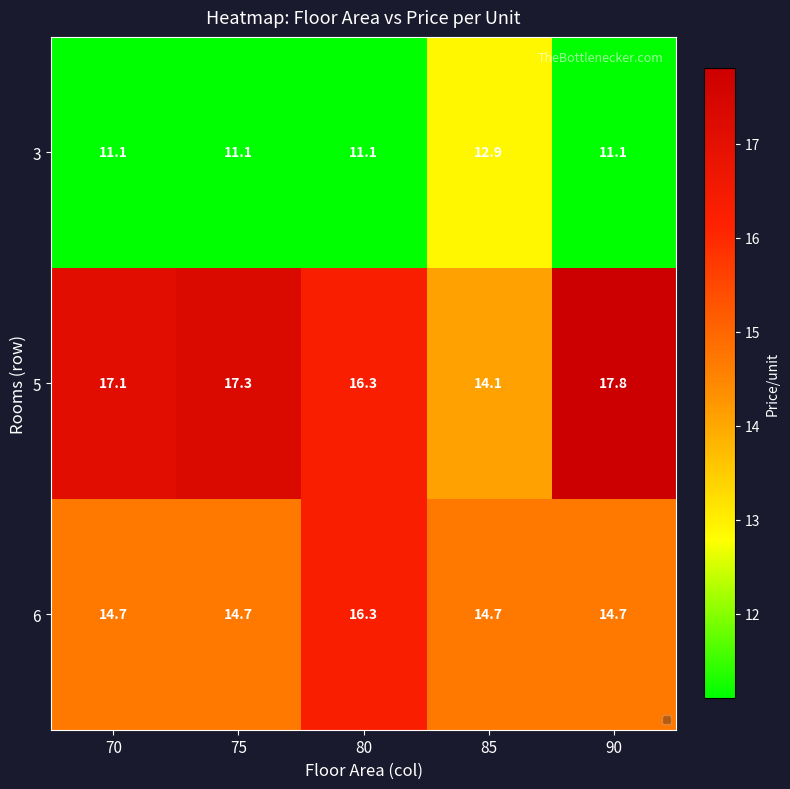

At 90, list the series in order from smallest to largest.

3, 6, 5